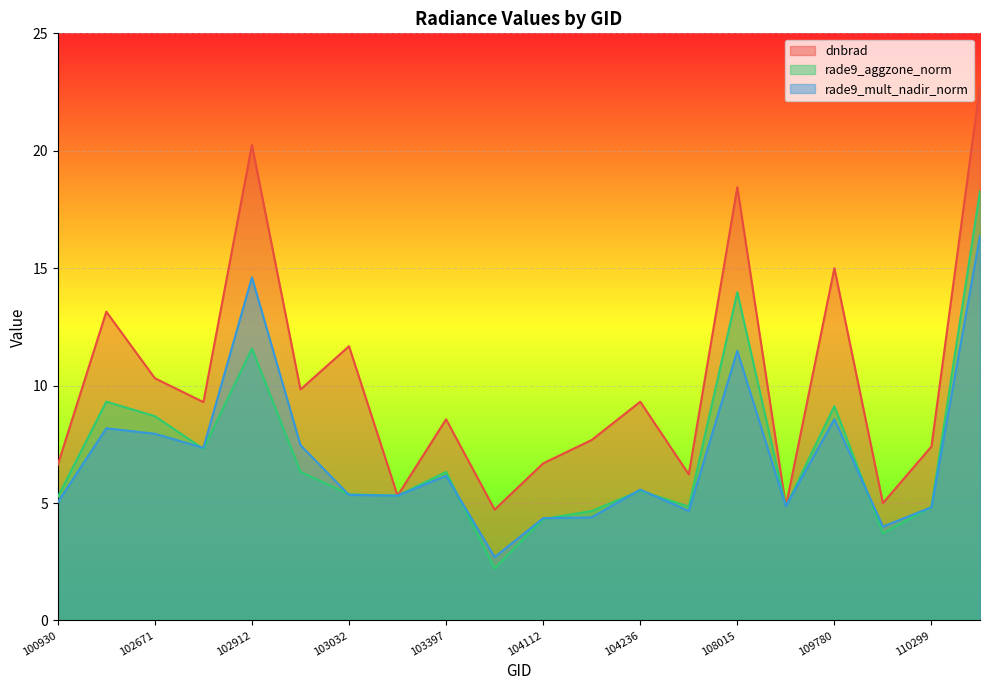

Reading left to right, what are all the values shown in this chart?

dnbrad: 100930=6.6	102551=13.1	102671=10.3	102792=9.3	102912=20.2	102920=9.8	103032=11.7	103279=5.3	103397=8.6	103761=4.7	104112=6.7	104229=7.7	104236=9.3	104355=6.2	108015=18.4	109072=4.9	109780=15.0	110127=5.0	110299=7.4	115265=22.8
rade9_aggzone_norm: 100930=5.3	102551=9.3	102671=8.7	102792=7.3	102912=11.6	102920=6.3	103032=5.4	103279=5.3	103397=6.3	103761=2.2	104112=4.3	104229=4.7	104236=5.5	104355=4.8	108015=14.0	109072=4.9	109780=9.1	110127=3.7	110299=4.8	115265=18.3
rade9_mult_nadir_norm: 100930=5.0	102551=8.2	102671=8.0	102792=7.4	102912=14.6	102920=7.5	103032=5.3	103279=5.3	103397=6.2	103761=2.7	104112=4.4	104229=4.4	104236=5.6	104355=4.7	108015=11.5	109072=4.9	109780=8.6	110127=4.0	110299=4.8	115265=16.4